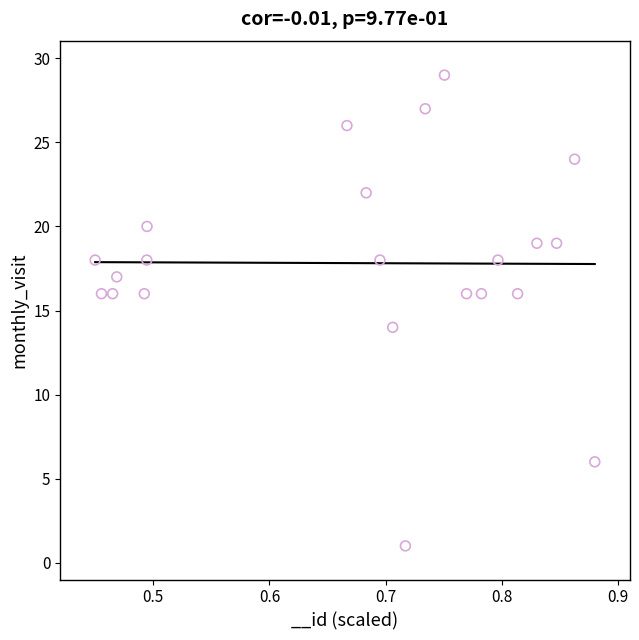

What is the range of Y values (max minus min)?

28